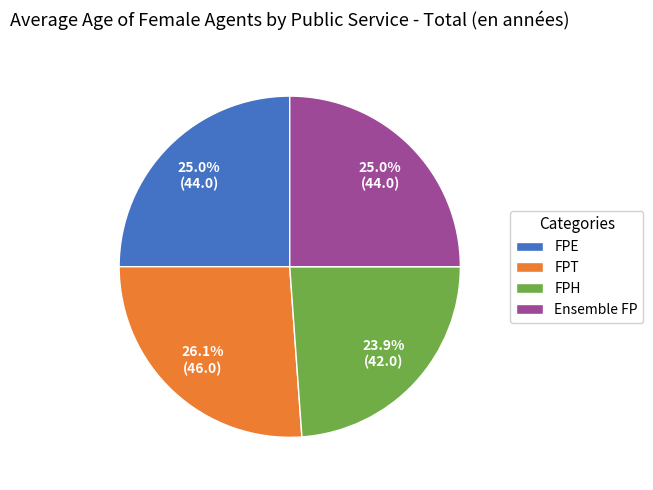

How many slices are in this pie chart?

4